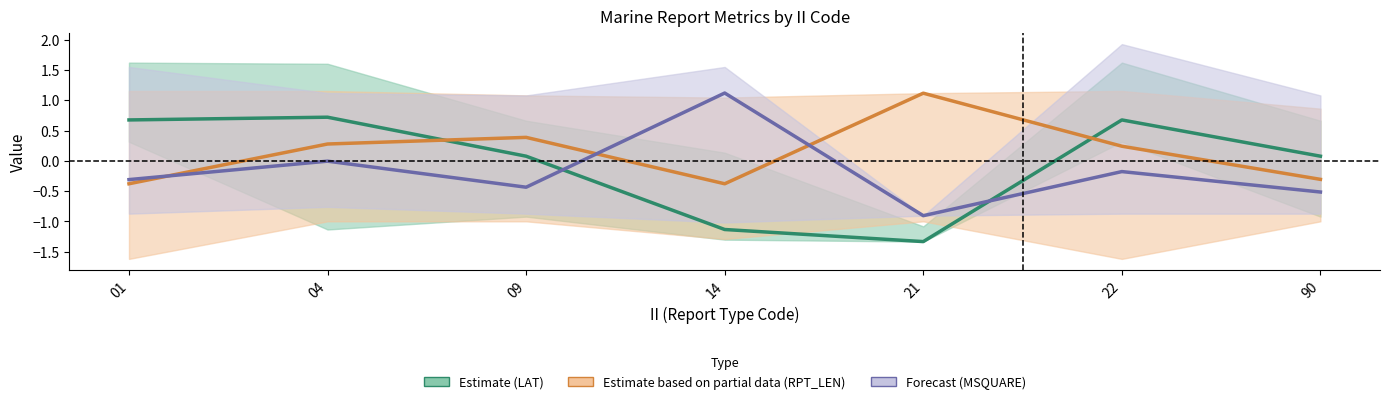

In Estimate based on partial data (RPT_LEN), how many points are lower than both neighbors (excluding endpoints)?

1